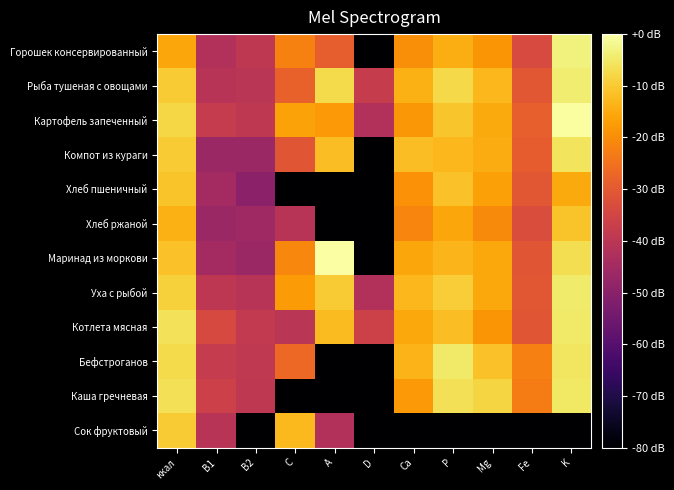

What is the minimum value shown in the chart?

-100.0